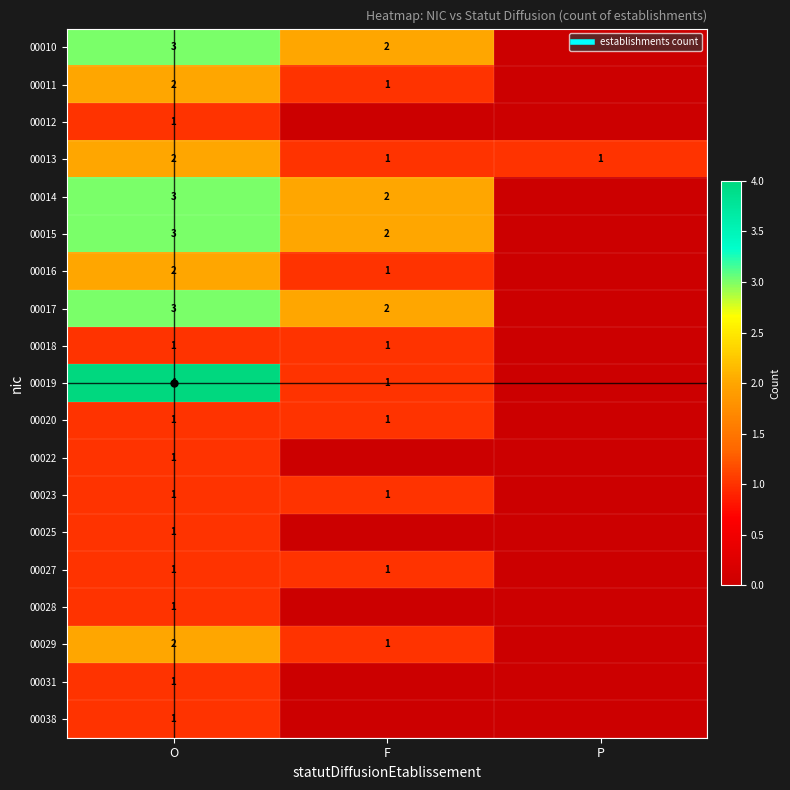

The value of 00016 at F is 1. True or false?

True